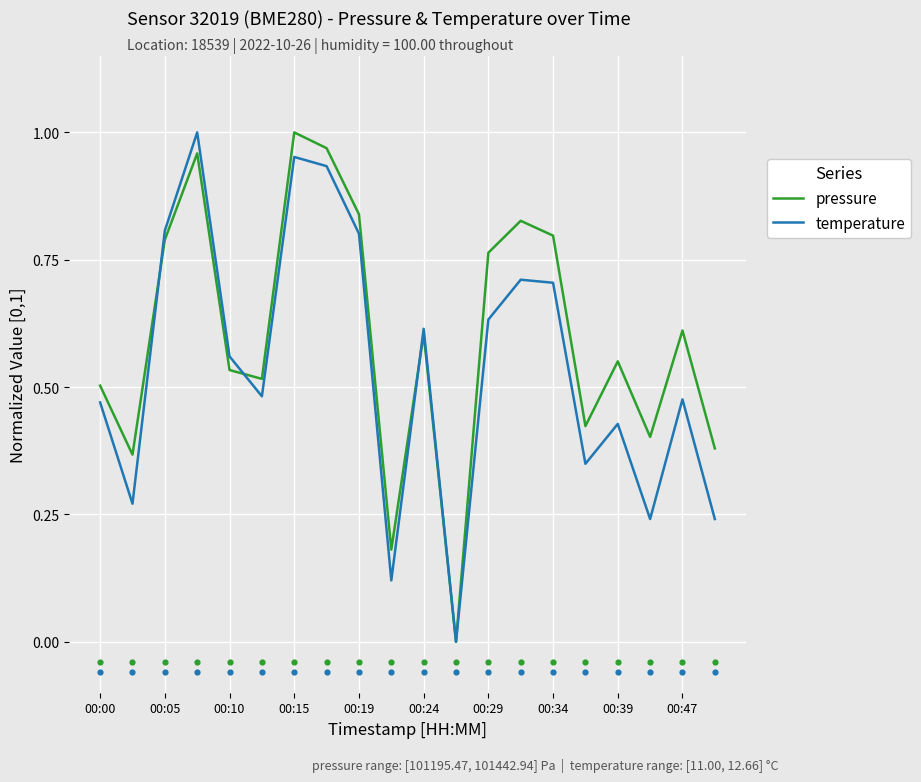

What are all the series names shown in the legend?

pressure, temperature